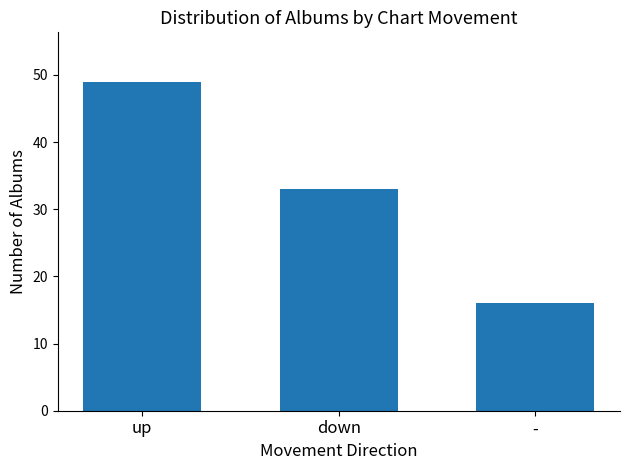

List the labels in order of value, largest first.

up, down, -